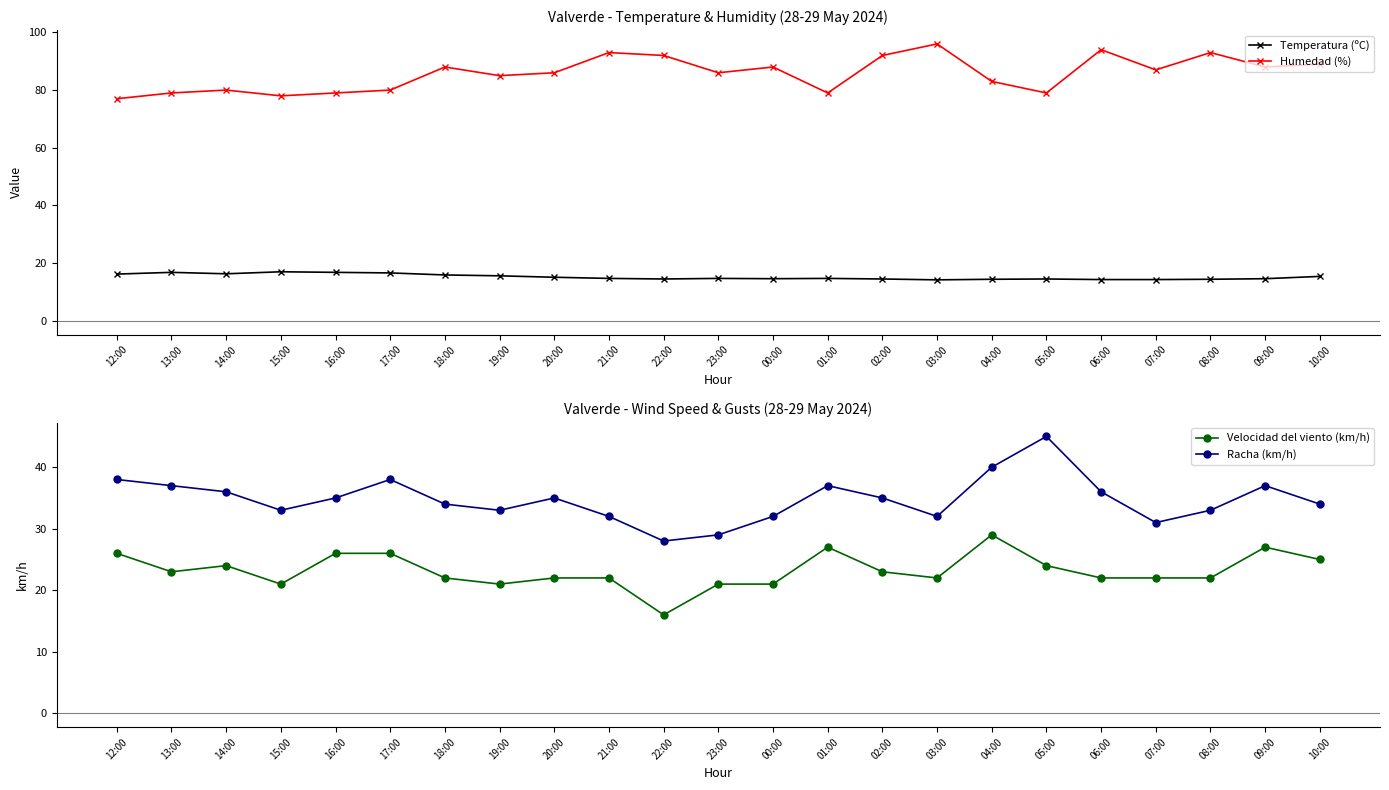

Reading left to right, extract all data points from this chart.

Temperatura (ºC): 16.2	16.8	16.3	17.0	16.8	16.6	15.9	15.6	15.1	14.7	14.5	14.7	14.6	14.7	14.5	14.2	14.4	14.5	14.3	14.3	14.4	14.6	15.4
Humedad (%): 77.0	79.0	80.0	78.0	79.0	80.0	88.0	85.0	86.0	93.0	92.0	86.0	88.0	79.0	92.0	96.0	83.0	79.0	94.0	87.0	93.0	88.0	89.0
Velocidad del viento (km/h): 26.0	23.0	24.0	21.0	26.0	26.0	22.0	21.0	22.0	22.0	16.0	21.0	21.0	27.0	23.0	22.0	29.0	24.0	22.0	22.0	22.0	27.0	25.0
Racha (km/h): 38.0	37.0	36.0	33.0	35.0	38.0	34.0	33.0	35.0	32.0	28.0	29.0	32.0	37.0	35.0	32.0	40.0	45.0	36.0	31.0	33.0	37.0	34.0